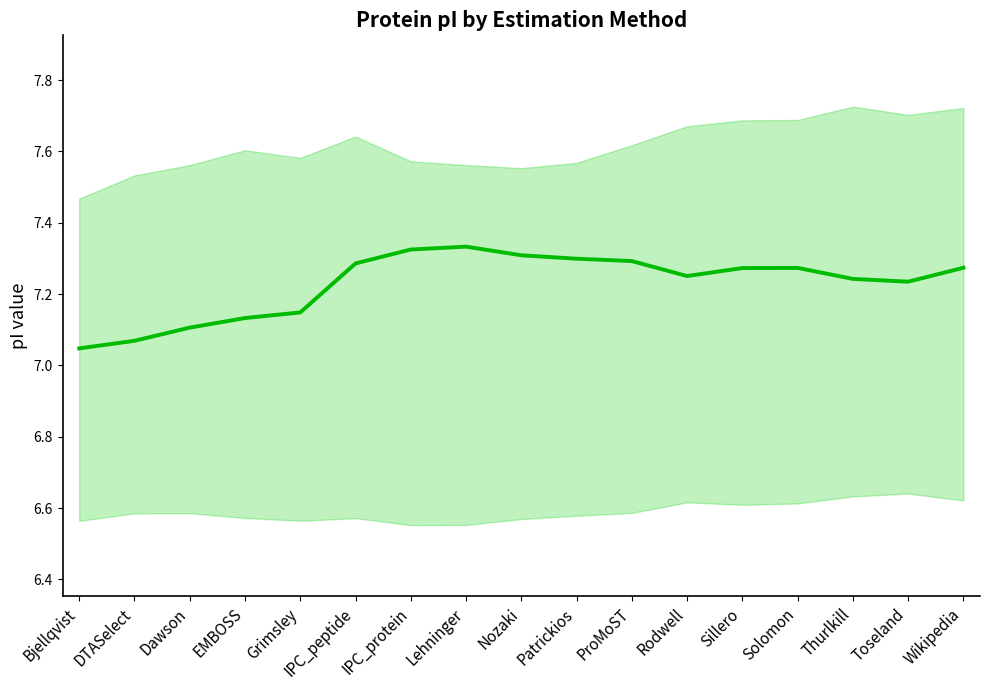

Rank the categories by value from lowest to highest.

Bjellqvist, DTASelect, Dawson, EMBOSS, Grimsley, Toseland, Thurlkill, Rodwell, Sillero, Solomon, Wikipedia, IPC_peptide, ProMoST, Patrickios, Nozaki, IPC_protein, Lehninger